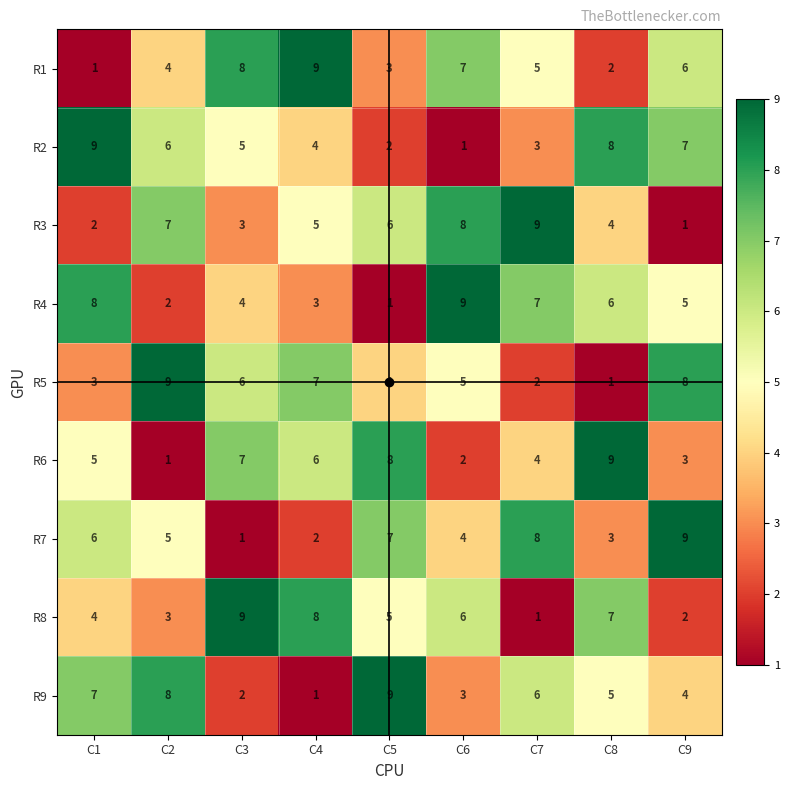

Between C4 and C8, which series saw the biggest shift?

R1